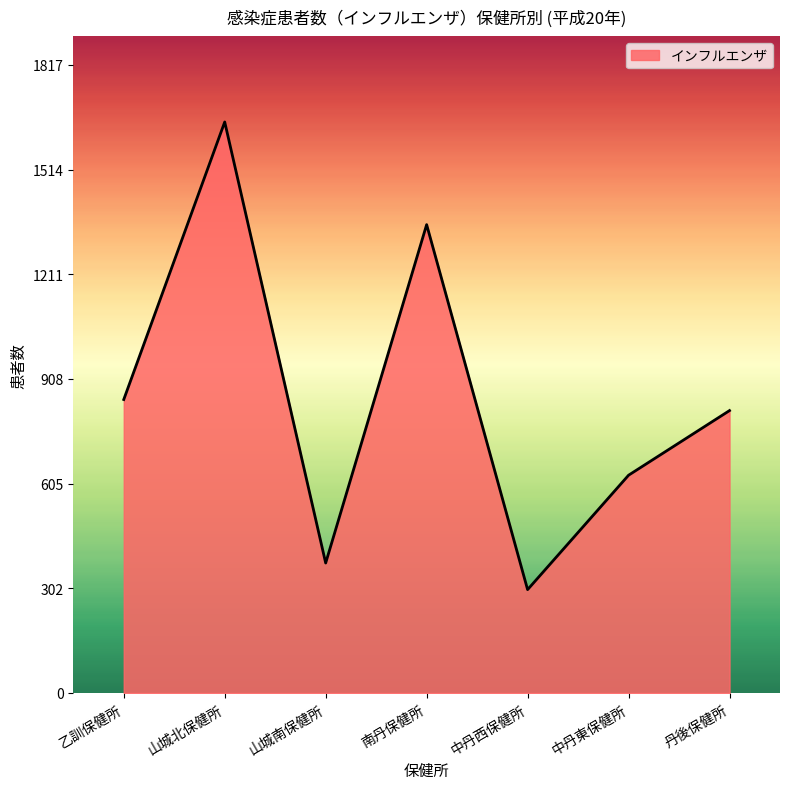

What is the change in value from 乙訓保健所 to 山城南保健所?

-473